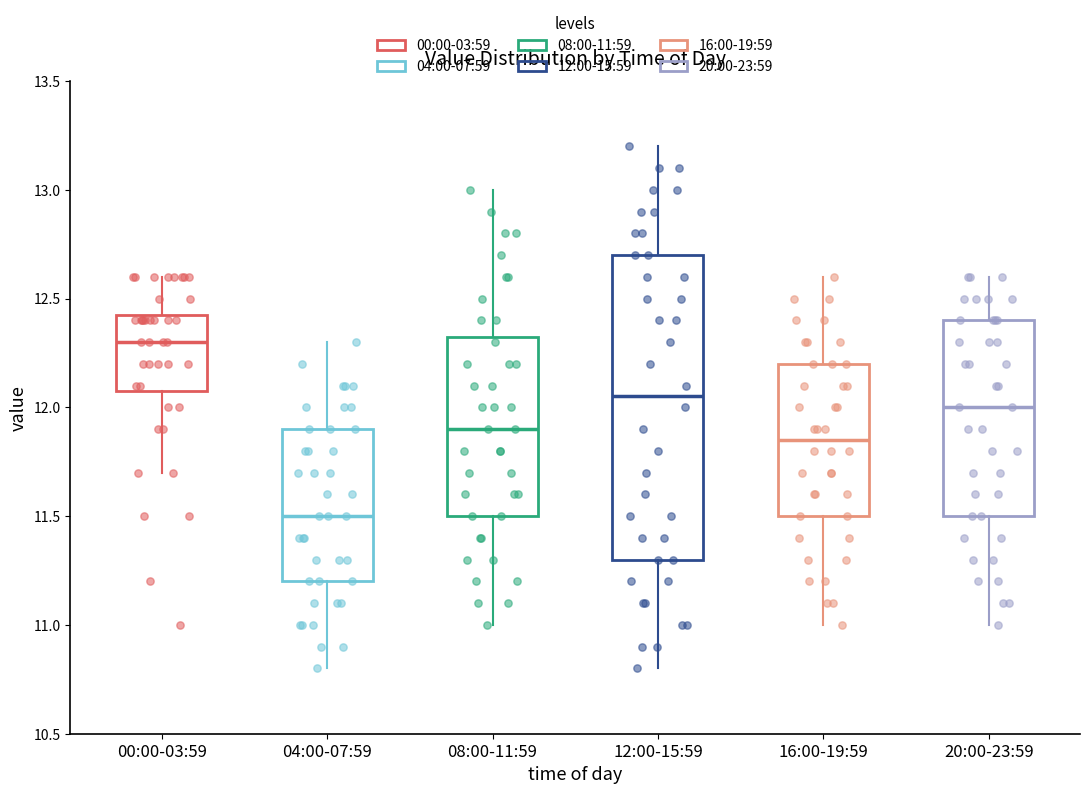

Reading left to right, read every box against the y-axis: the position of its median line, the range the box covers, and the ends of its whiskers. The values are not printed on the chart, so give them approximately, as read against the axis.

00:00-03:59: median 12.30, box 12.10 to 12.45, whiskers 11.70 to 12.60
04:00-07:59: median 11.50, box 11.20 to 11.90, whiskers 10.80 to 12.30
08:00-11:59: median 11.90, box 11.50 to 12.35, whiskers 11.00 to 13.00
12:00-15:59: median 12.05, box 11.30 to 12.70, whiskers 10.80 to 13.20
16:00-19:59: median 11.85, box 11.50 to 12.20, whiskers 11.00 to 12.60
20:00-23:59: median 12.00, box 11.50 to 12.40, whiskers 11.00 to 12.60